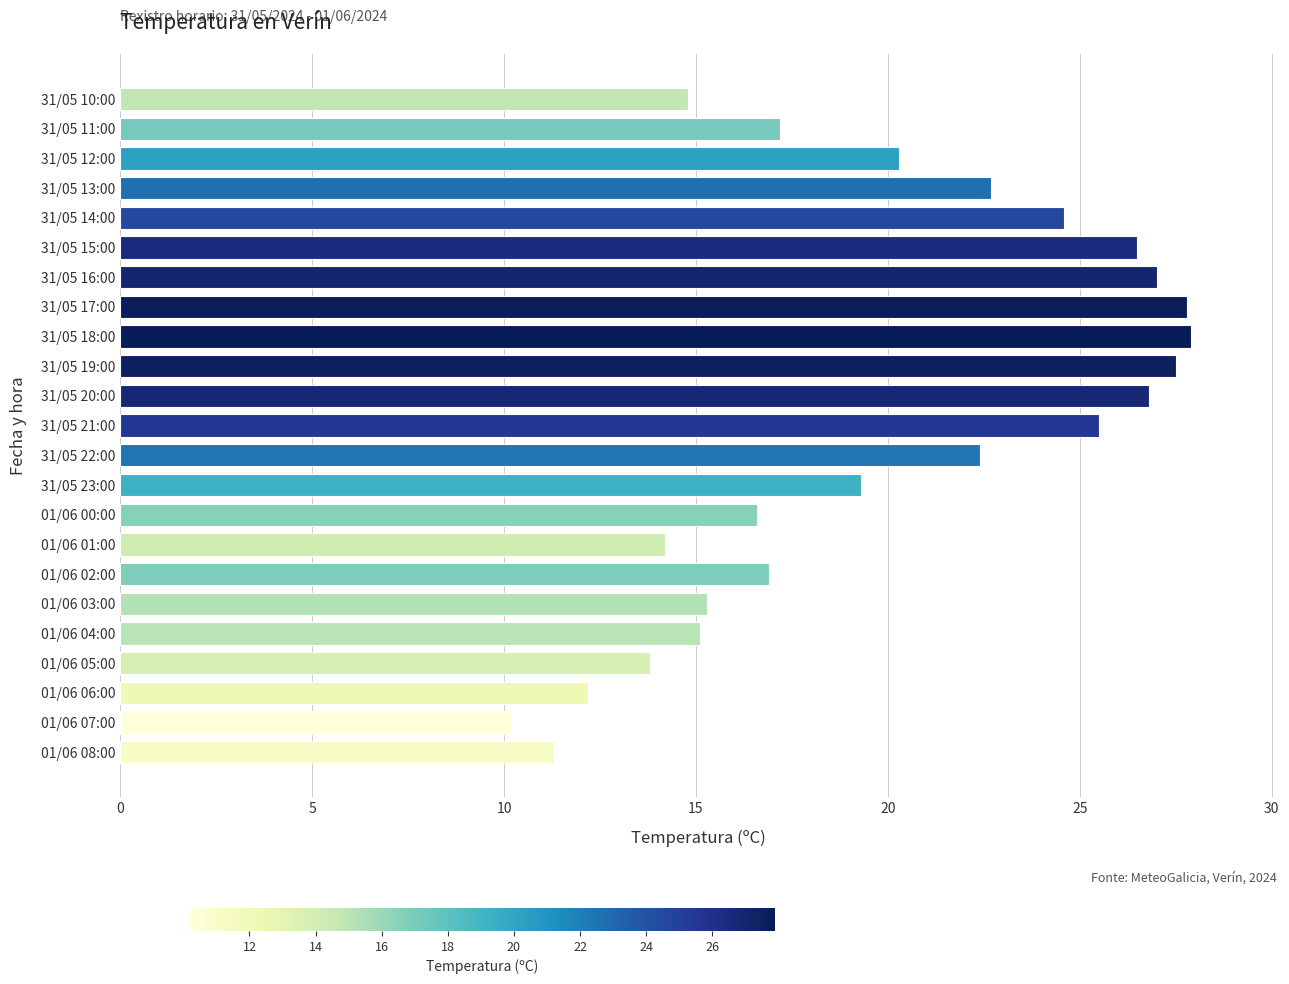

What is the difference between the maximum and second lowest values?

16.6